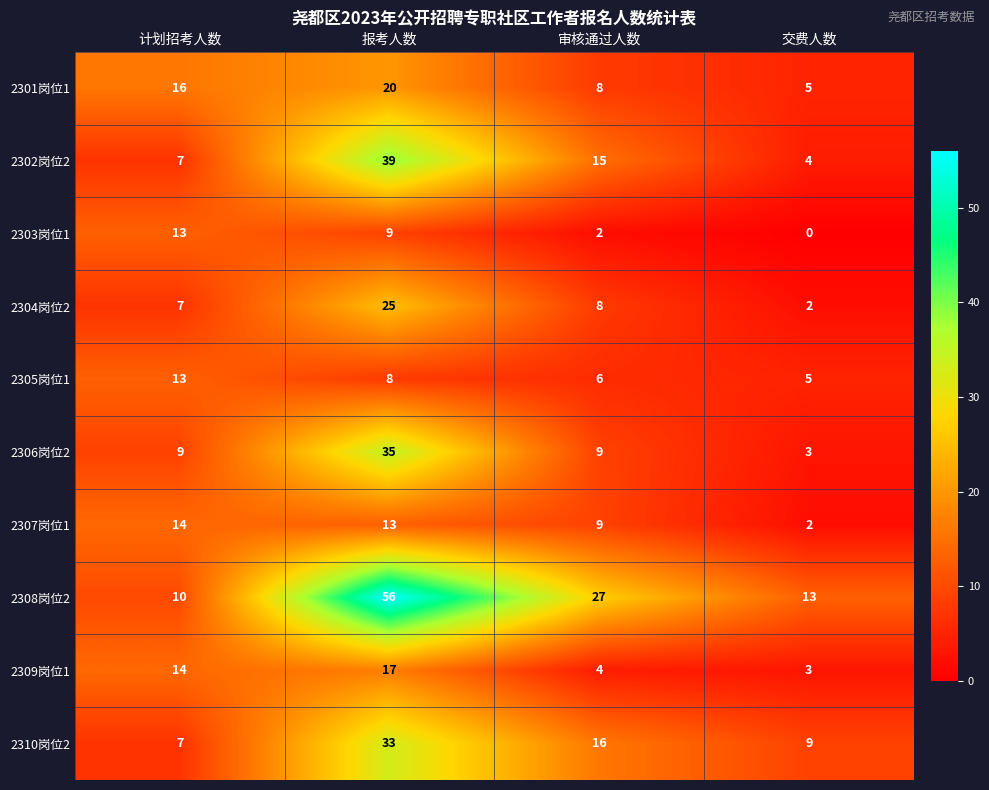

At which label is 2307岗位1 closest to 8?

审核通过人数